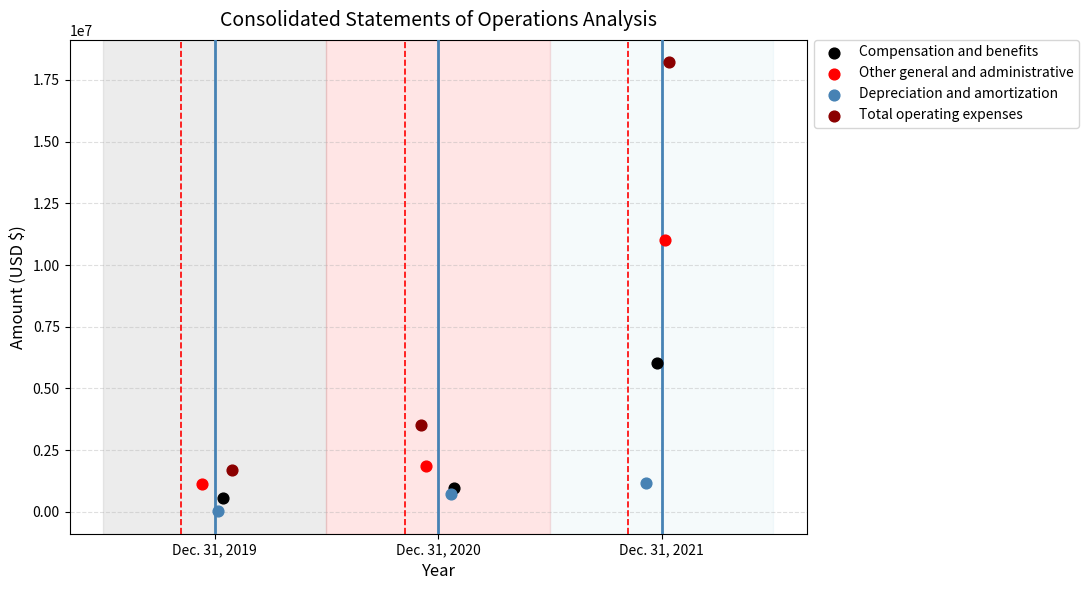

Which series reaches the minimum Y coordinate?

Depreciation and amortization